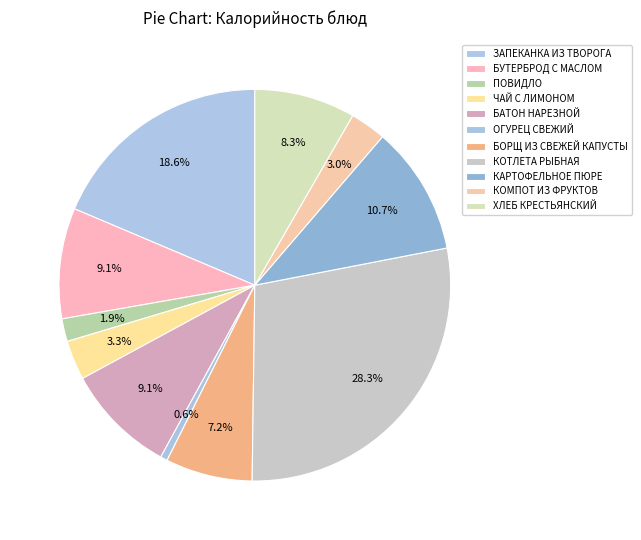

How many slices are in this pie chart?

11